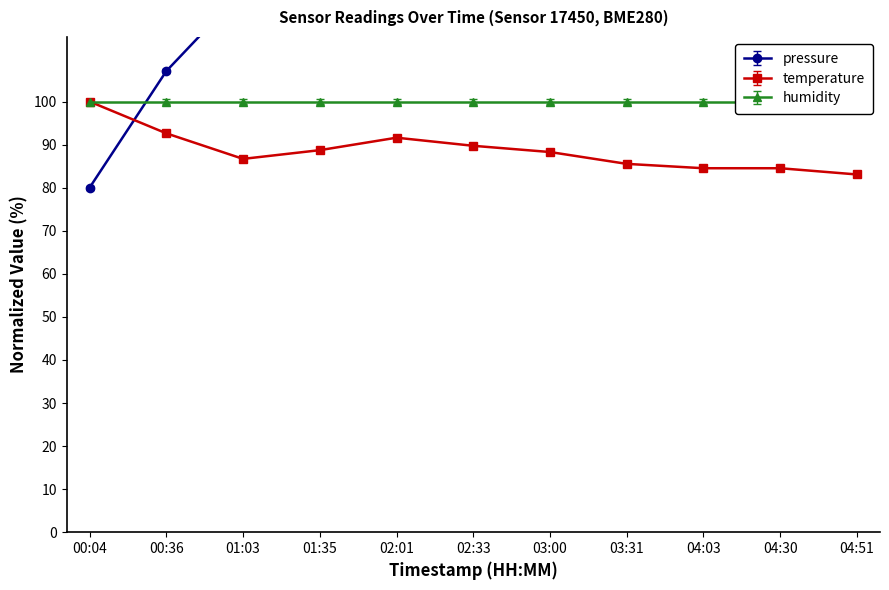

At which label does temperature reach its minimum?

04:51